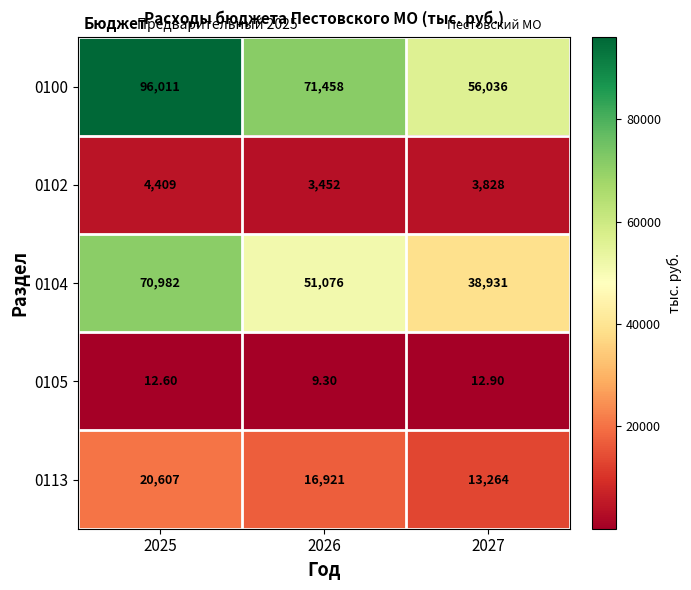

What is the difference between the maximum and minimum values in the 0100 series?

39975.0